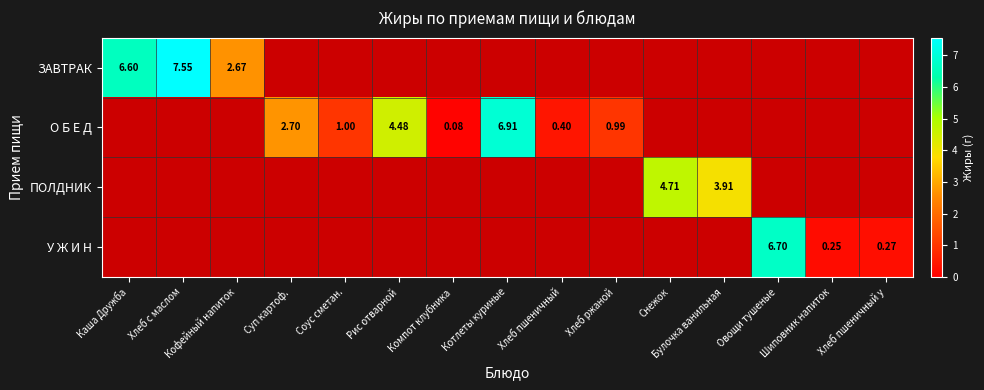

At which label does О Б Е Д first exceed 2?

Суп картоф.